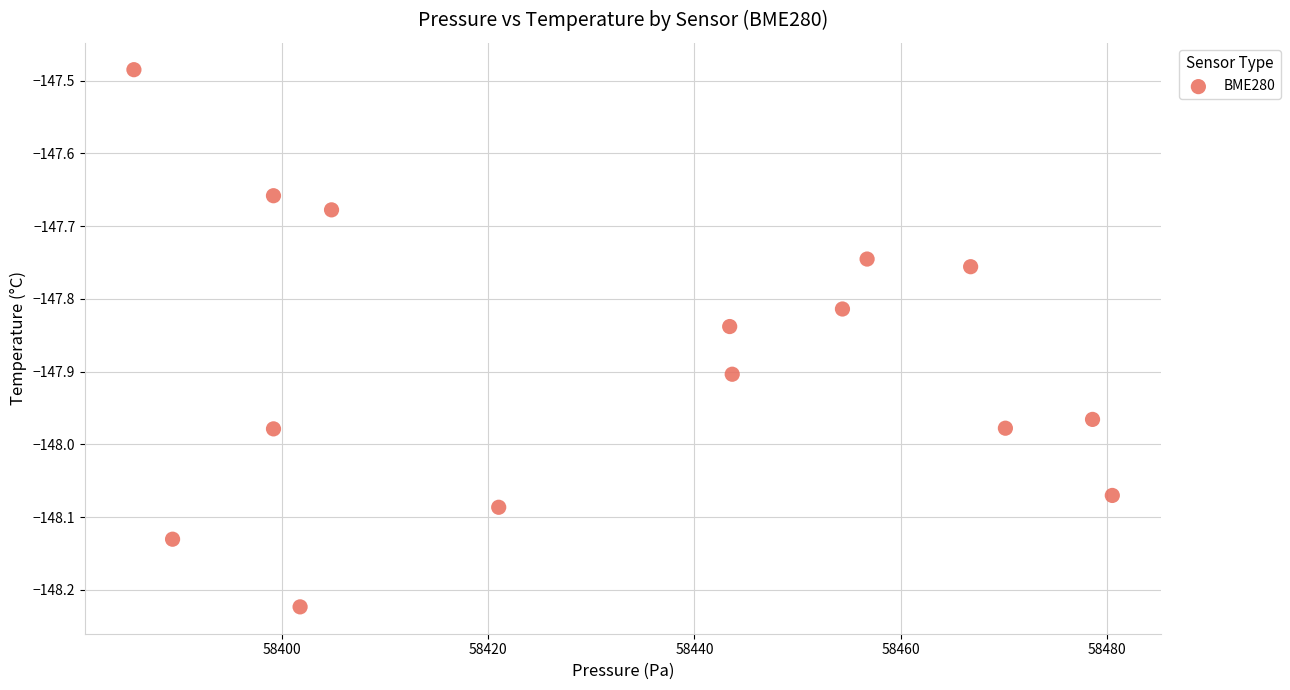

What is the range of Y values (max minus min)?

0.7